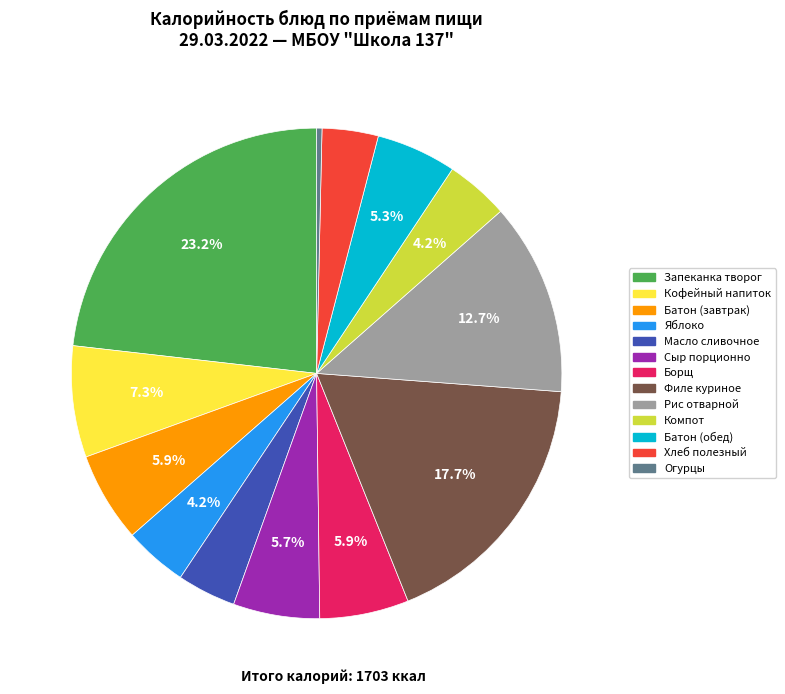

How many slices are in this pie chart?

13